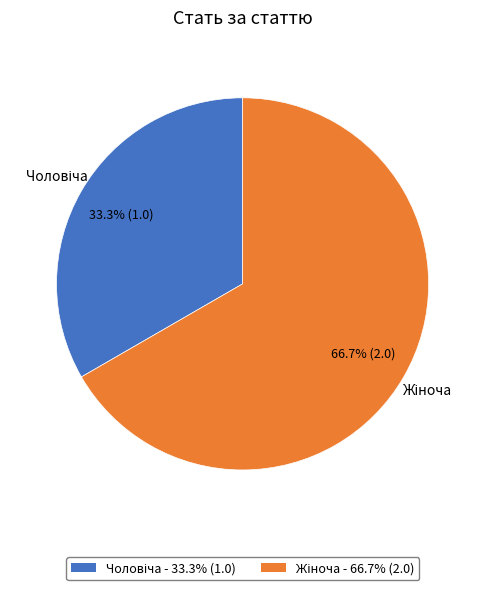

Does any single category account for the majority?

Yes